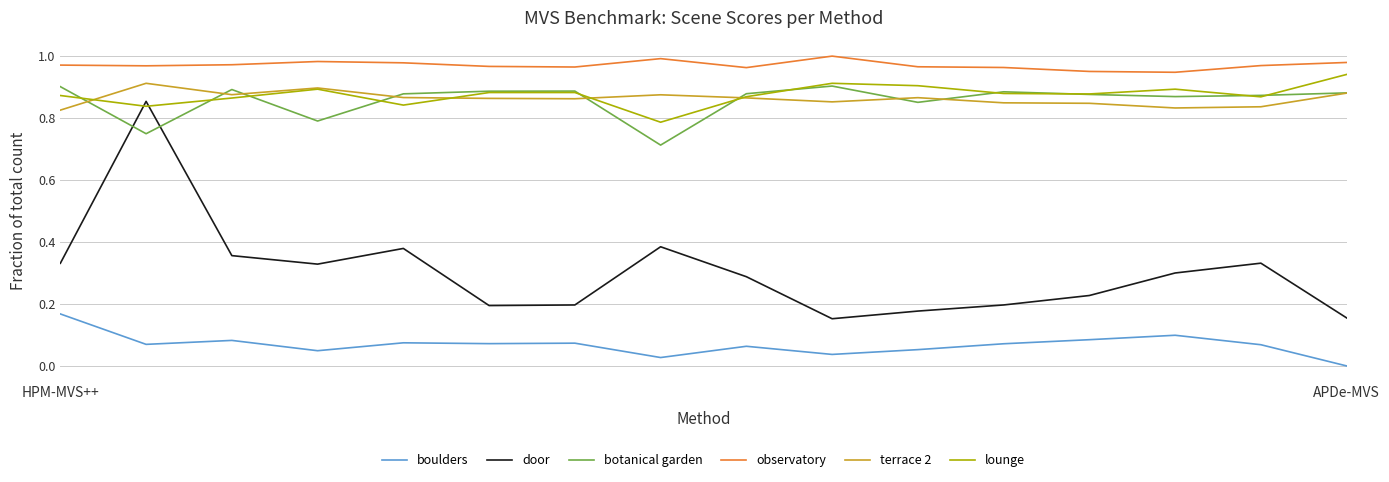

True or false: boulders and door intersect in this chart.

False